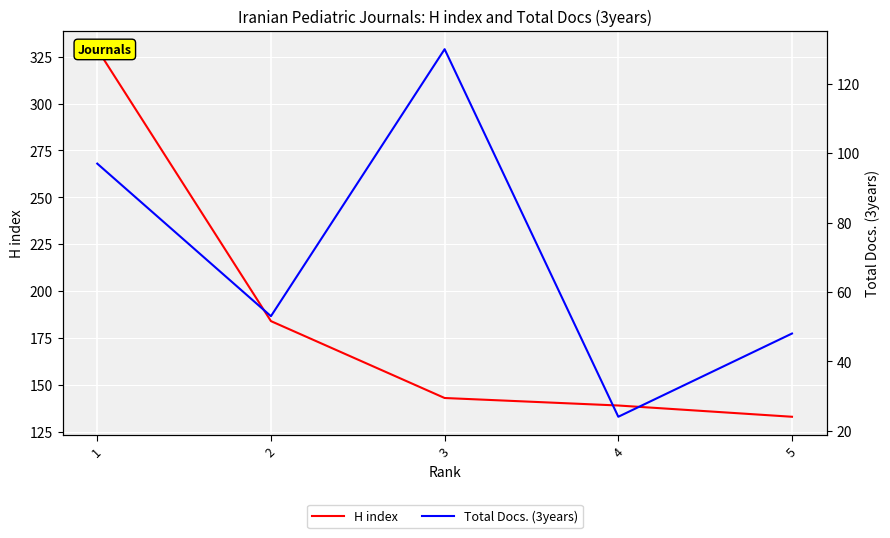

True or false: Total Docs. (3years) and H index intersect in this chart.

False